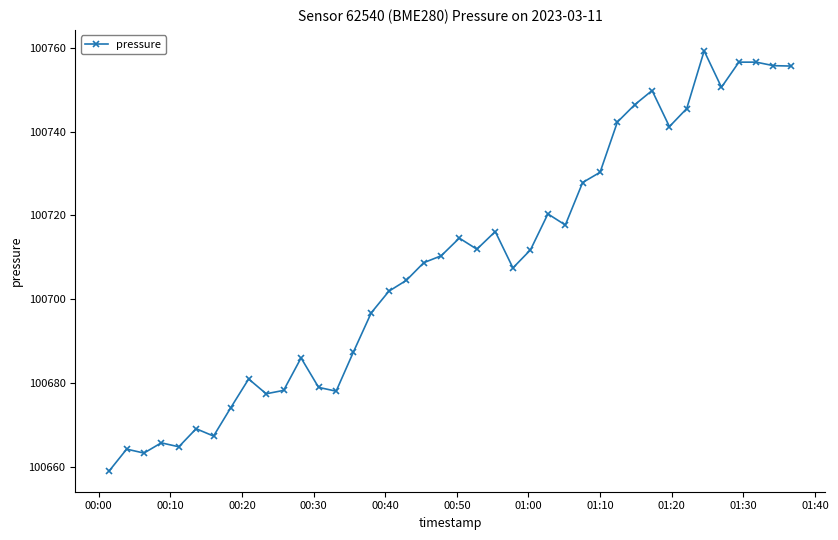

What is the greatest value displayed?

100759.3